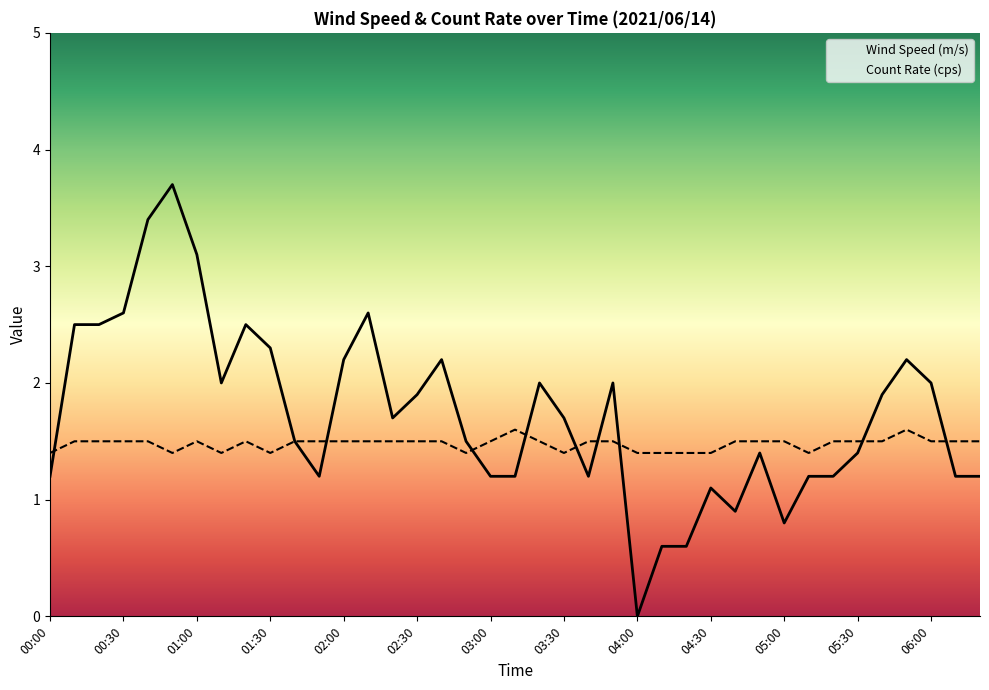

Which series has the largest total across all categories?

Wind Speed (m/s)